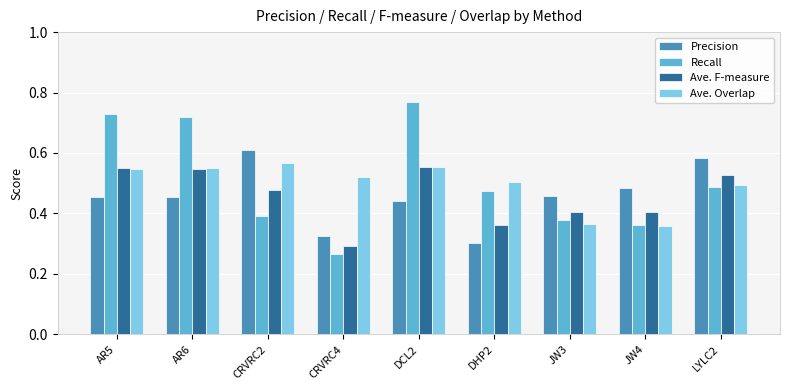

How many categories are shown in the chart?

9